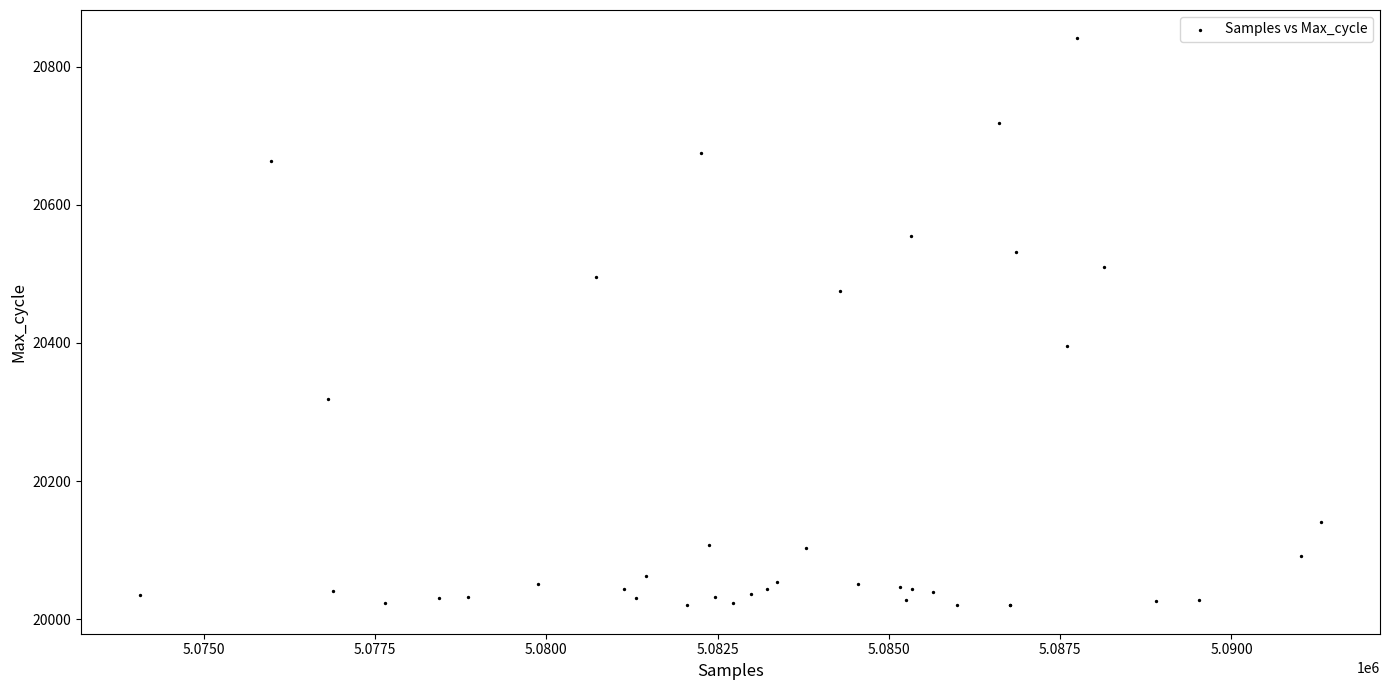

What Y value in the scatter plot is closest to 20430?

20396